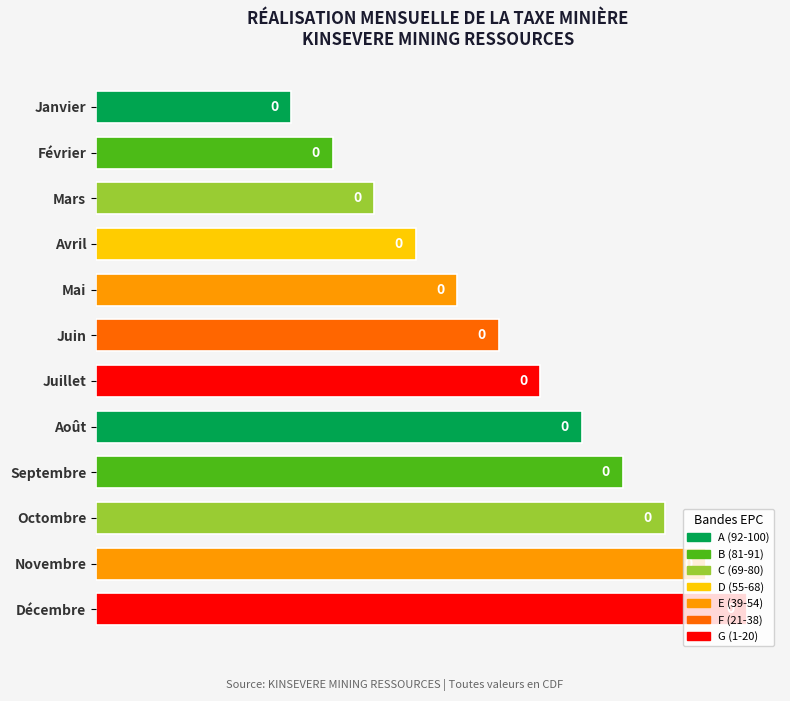

Are the bars horizontal?

Yes